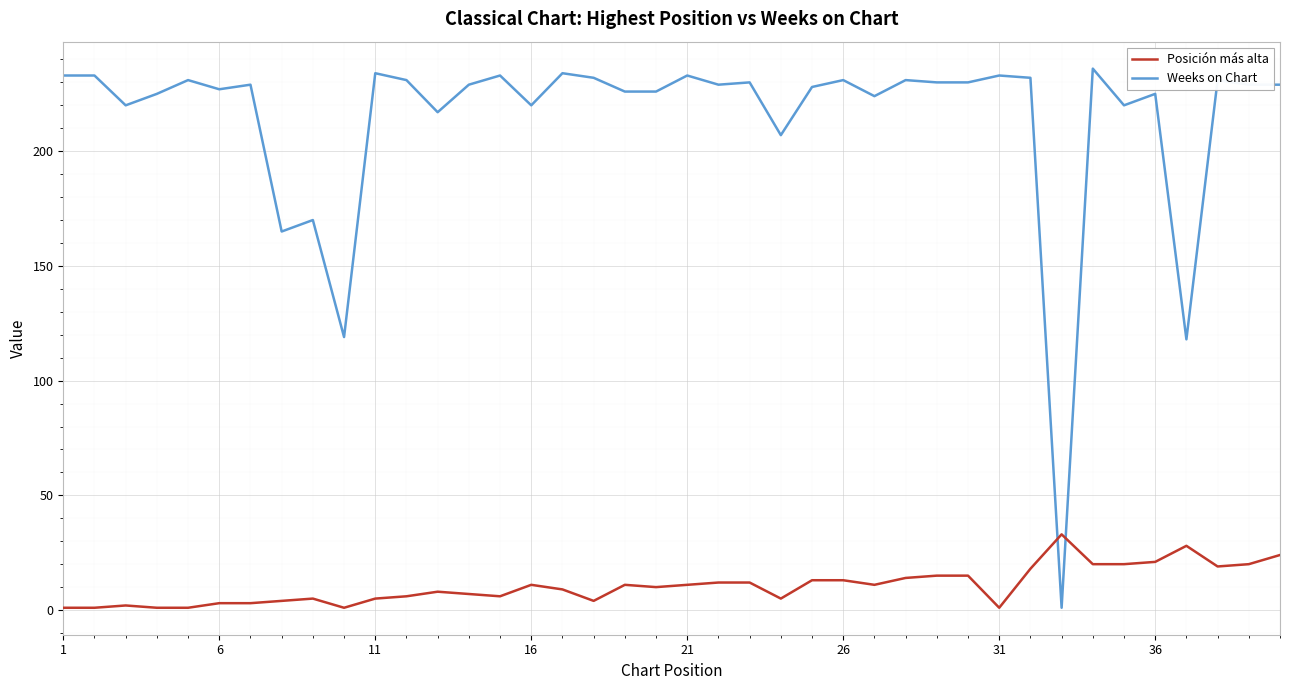

Which series has the largest range (max minus min)?

Weeks on Chart